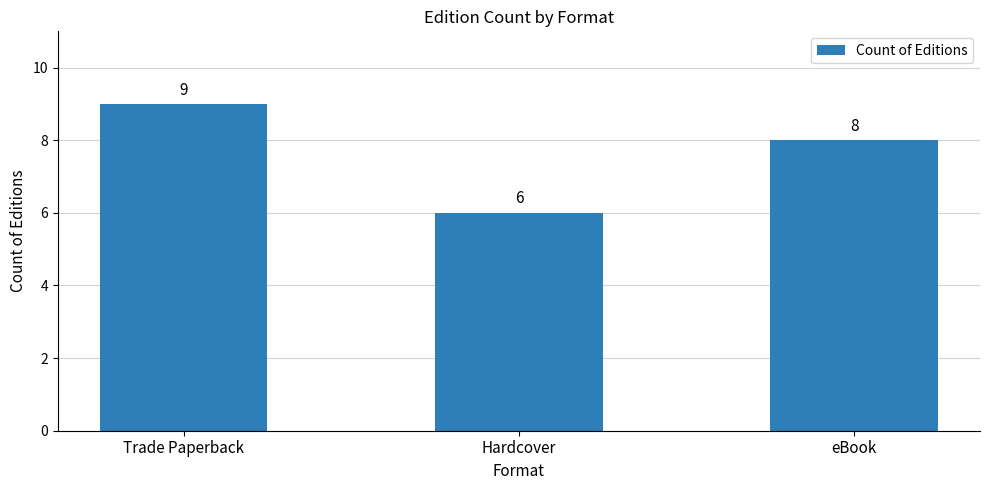

What is the sum of the values at eBook and Trade Paperback?

17